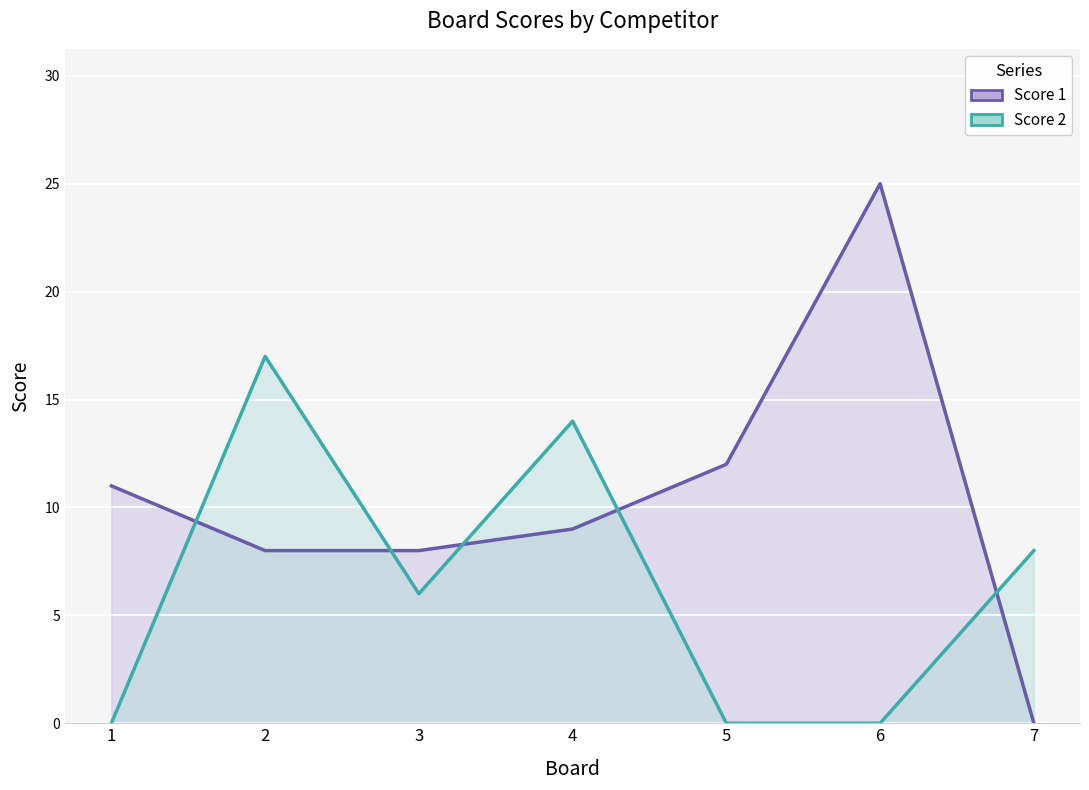

At which label does Score 2 first exceed 6?

2